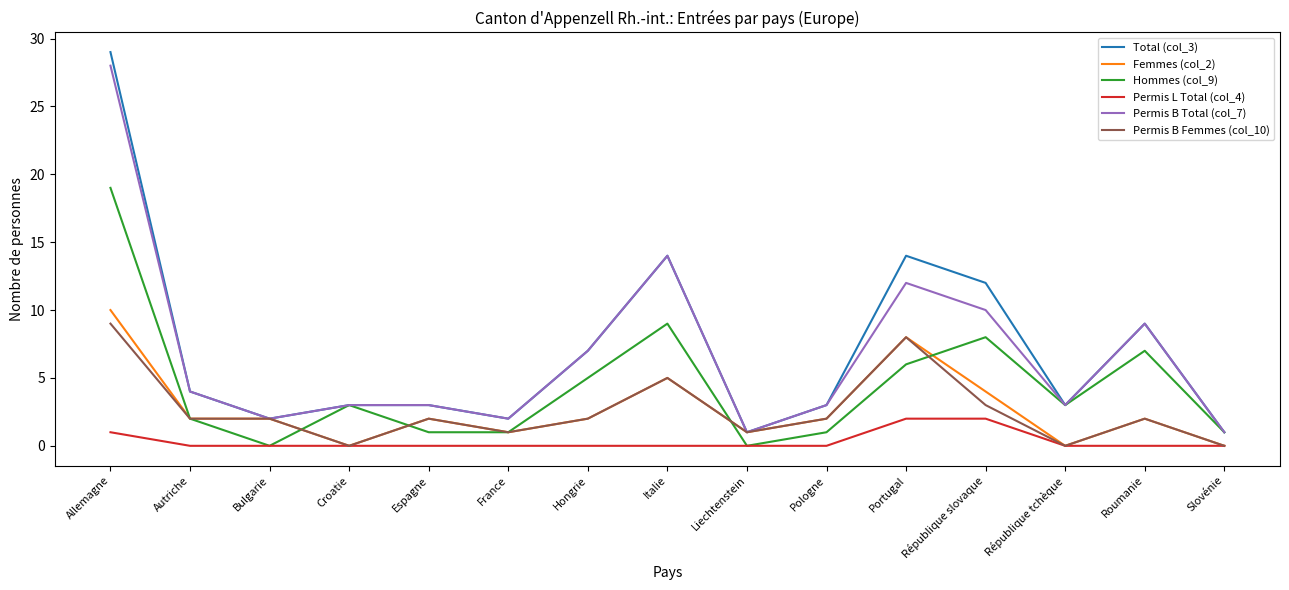

What position from the right is Pologne?

6